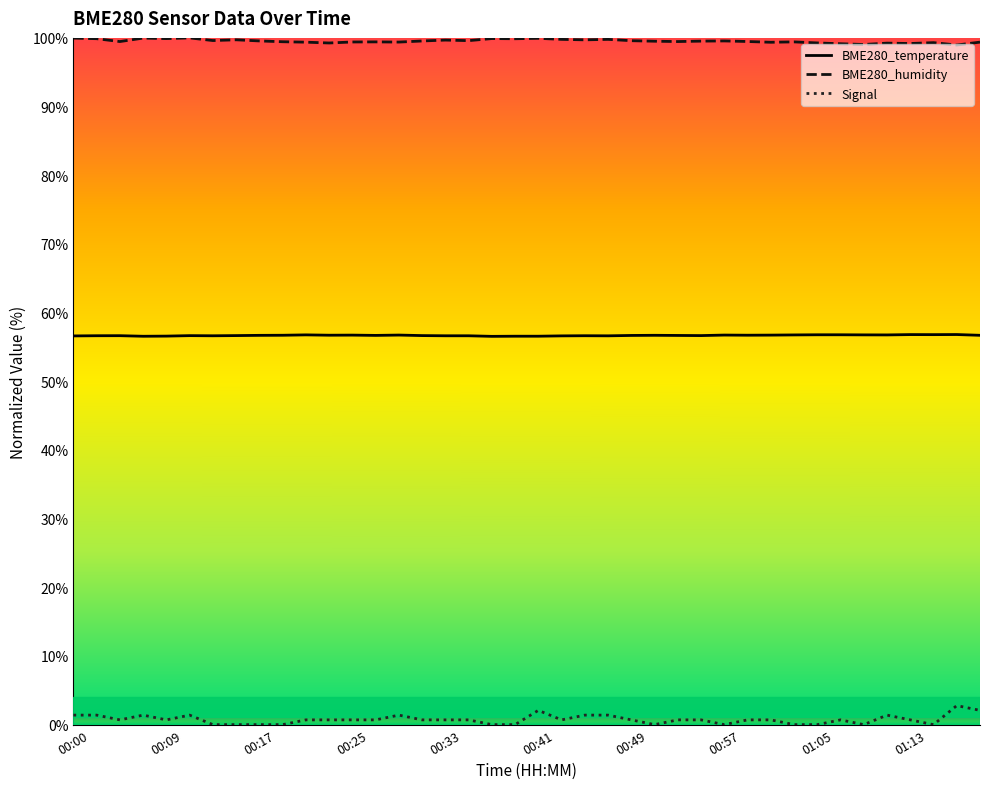

What is the maximum value shown in the chart?

100.0